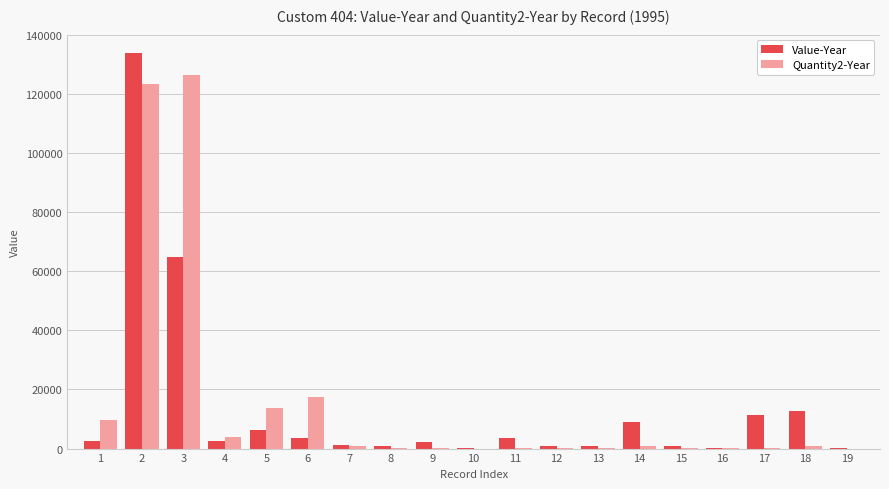

The Value-Year series shows 107568 at 3. True or false?

False